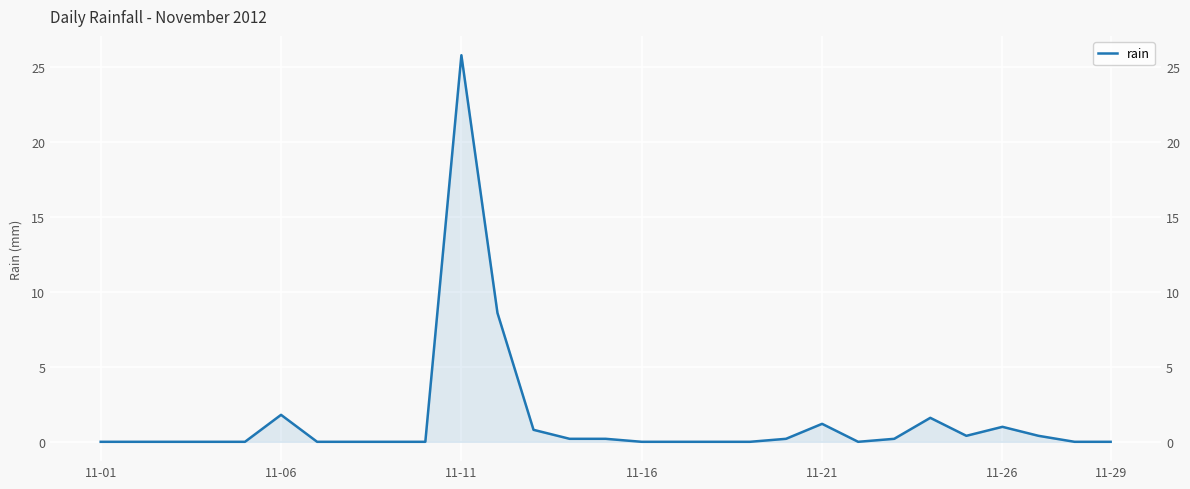

How many values are above zero?

13